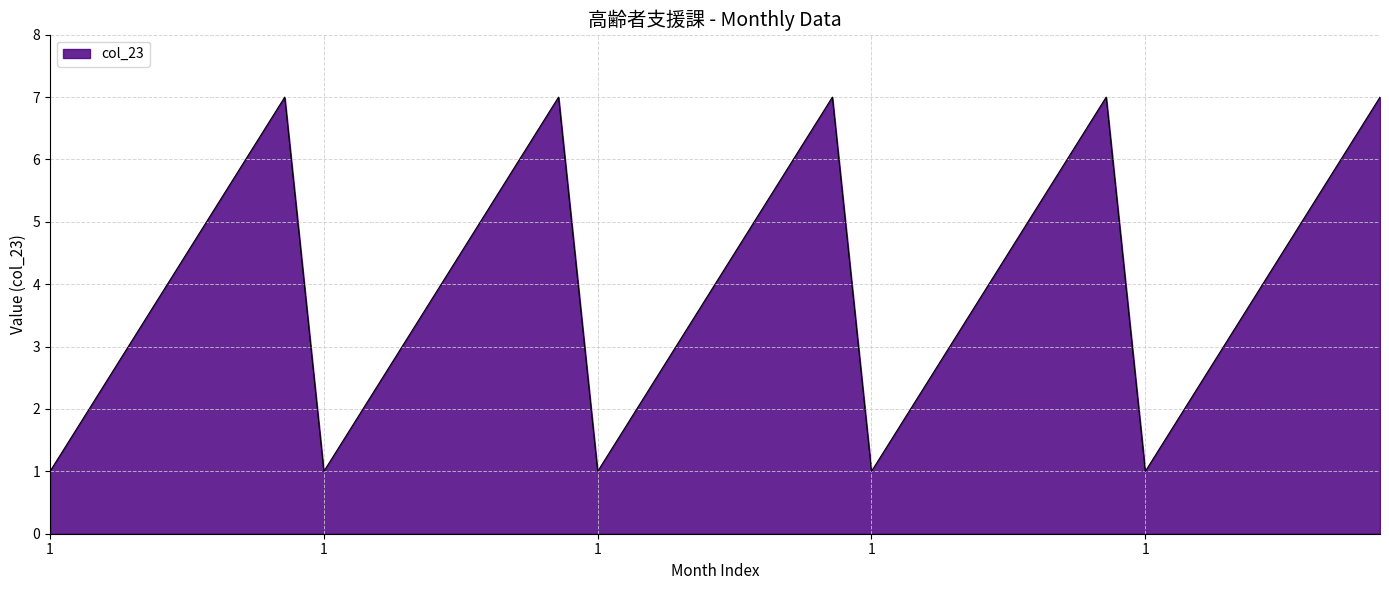

Is this an area chart (filled region under the line)?

Yes